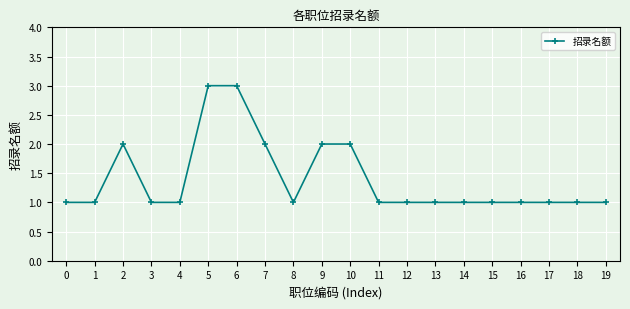

True or false: the data shows 1 at 15.

True